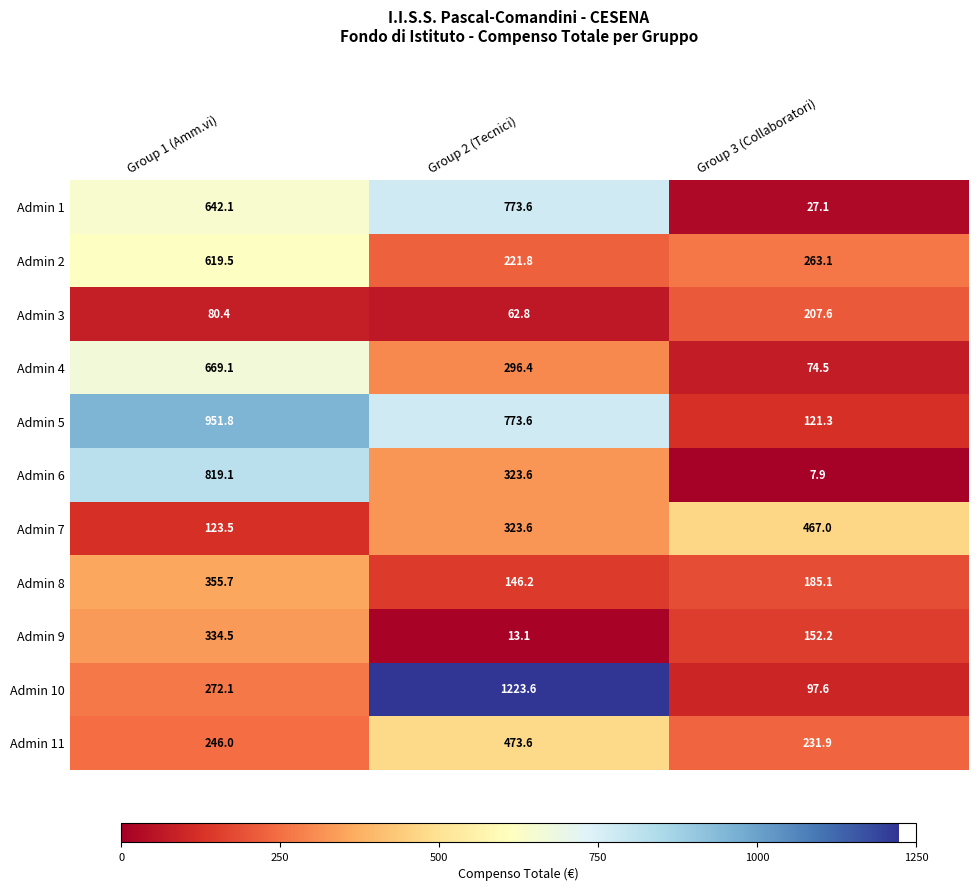

Read the Admin 4 value at Group 1 (Amm.vi).

669.1